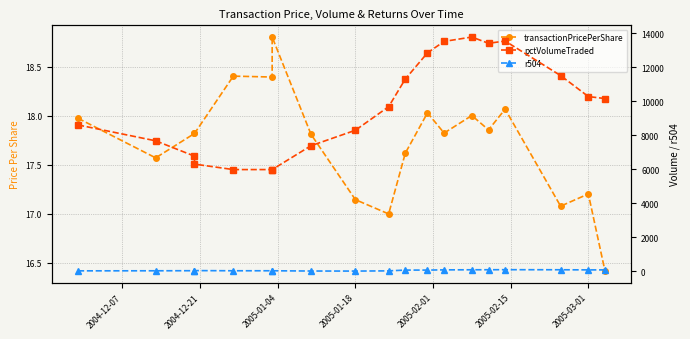

True or false: pctVolumeTraded has more than 1 points higher than both neighbors.

True